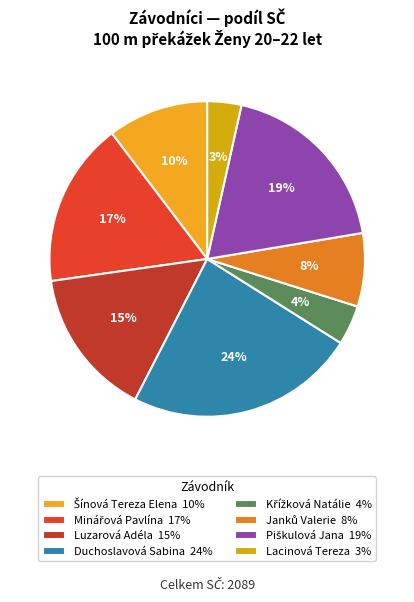

Count the number of slices in the pie.

8